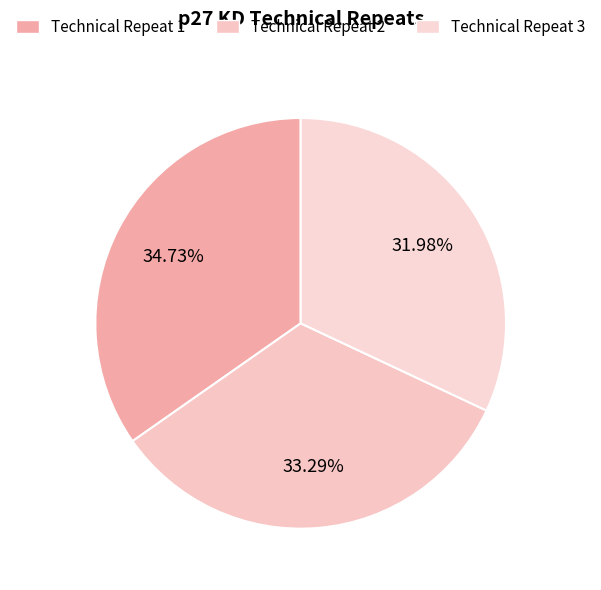

Which category has the smallest portion of the pie?

Technical Repeat 3